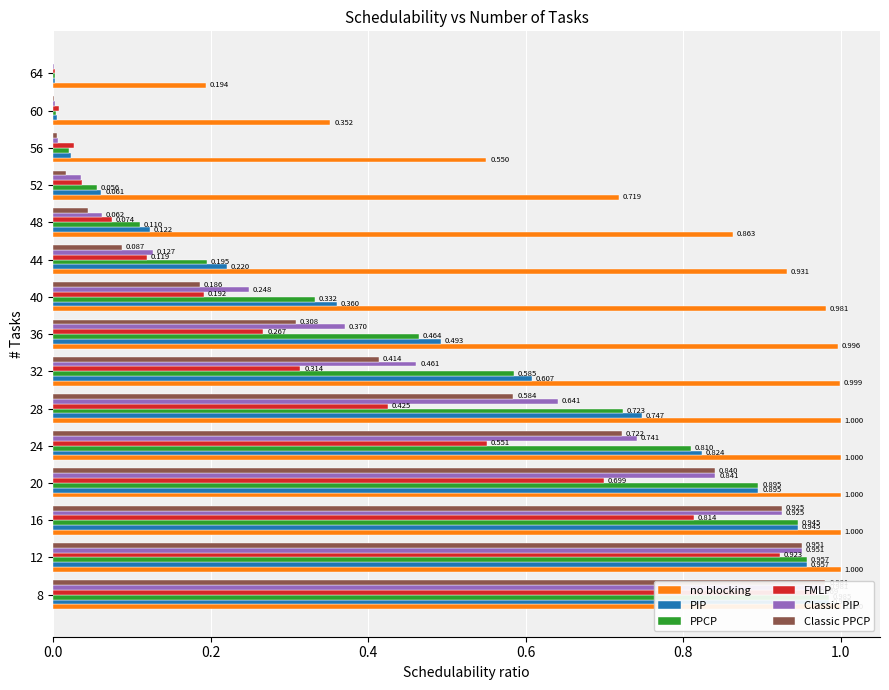

Which series has the largest range (max minus min)?

PIP